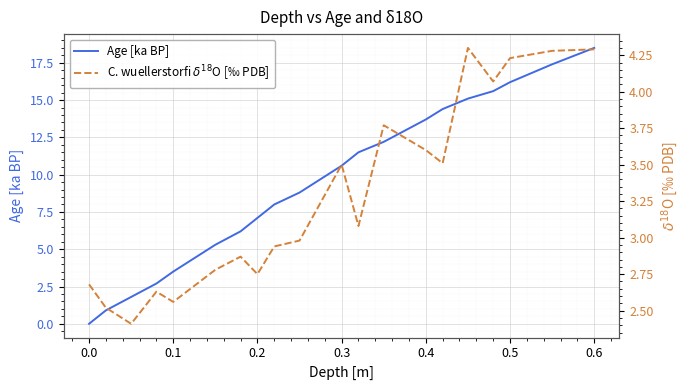

Which category has the highest value in the Age [ka BP] series?

0.6